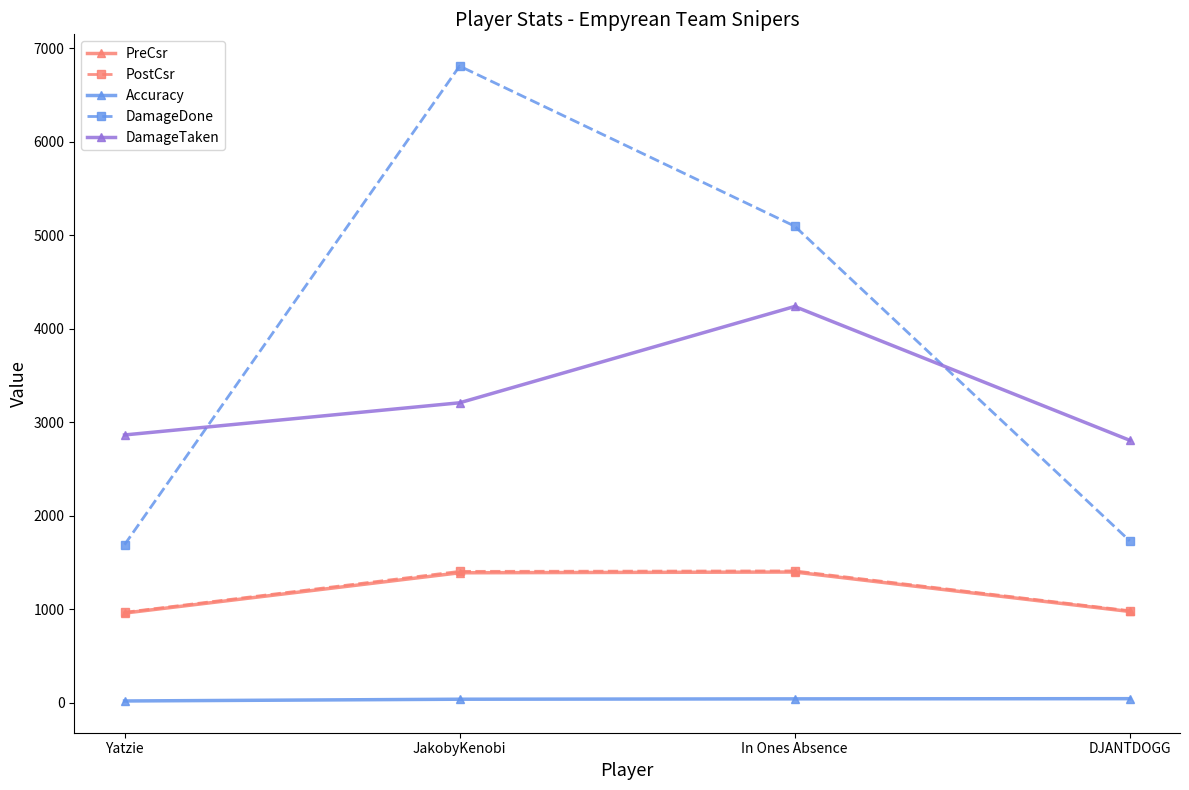

True or false: DamageTaken has a value of 6619.1 at In Ones Absence.

False